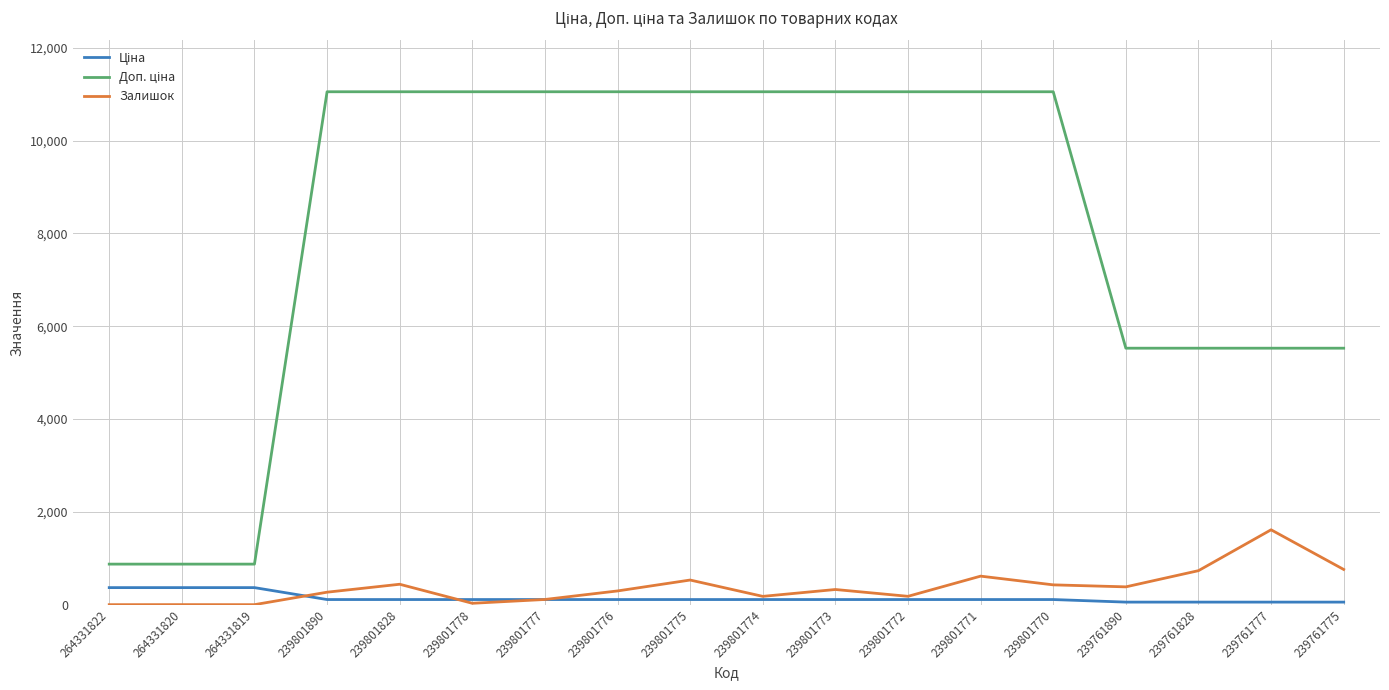

How many categories are shown in the chart?

18